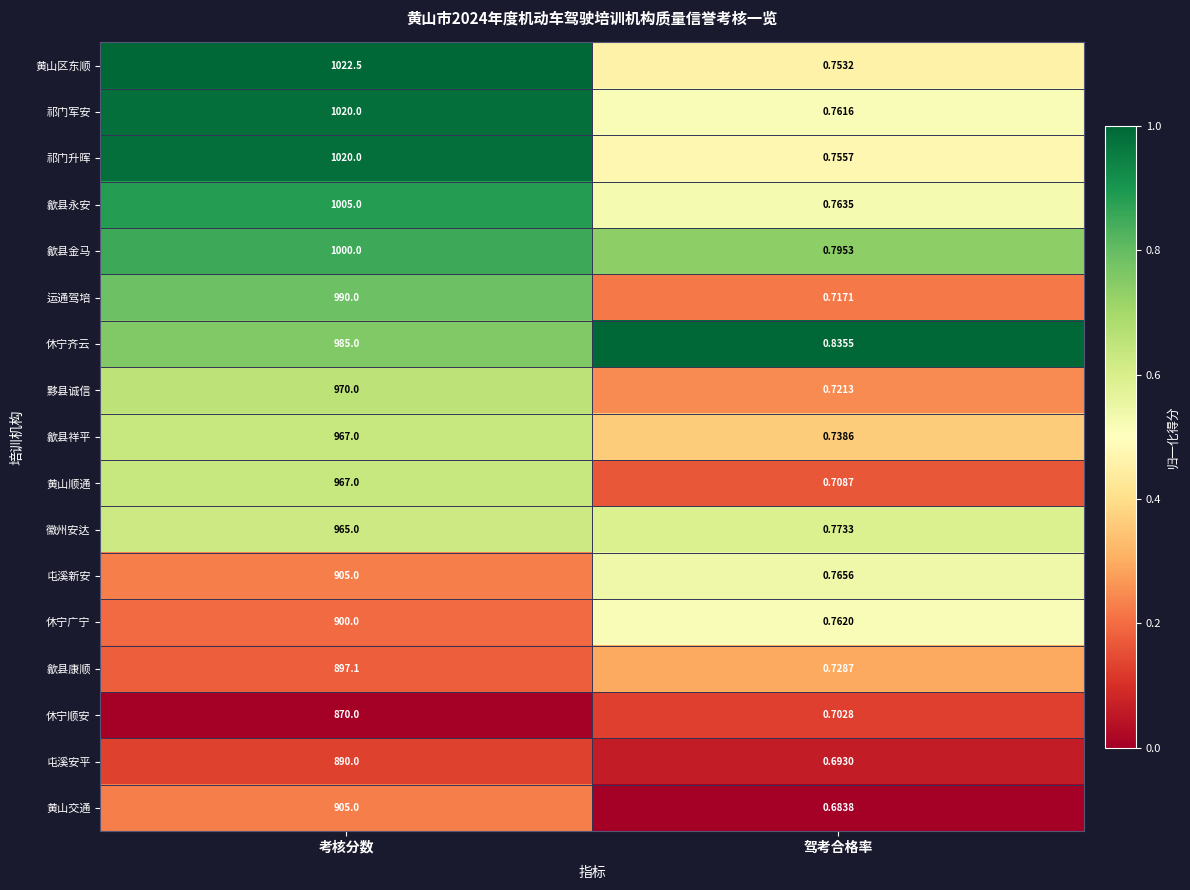

At which category is the sum across all series the highest?

考核分数